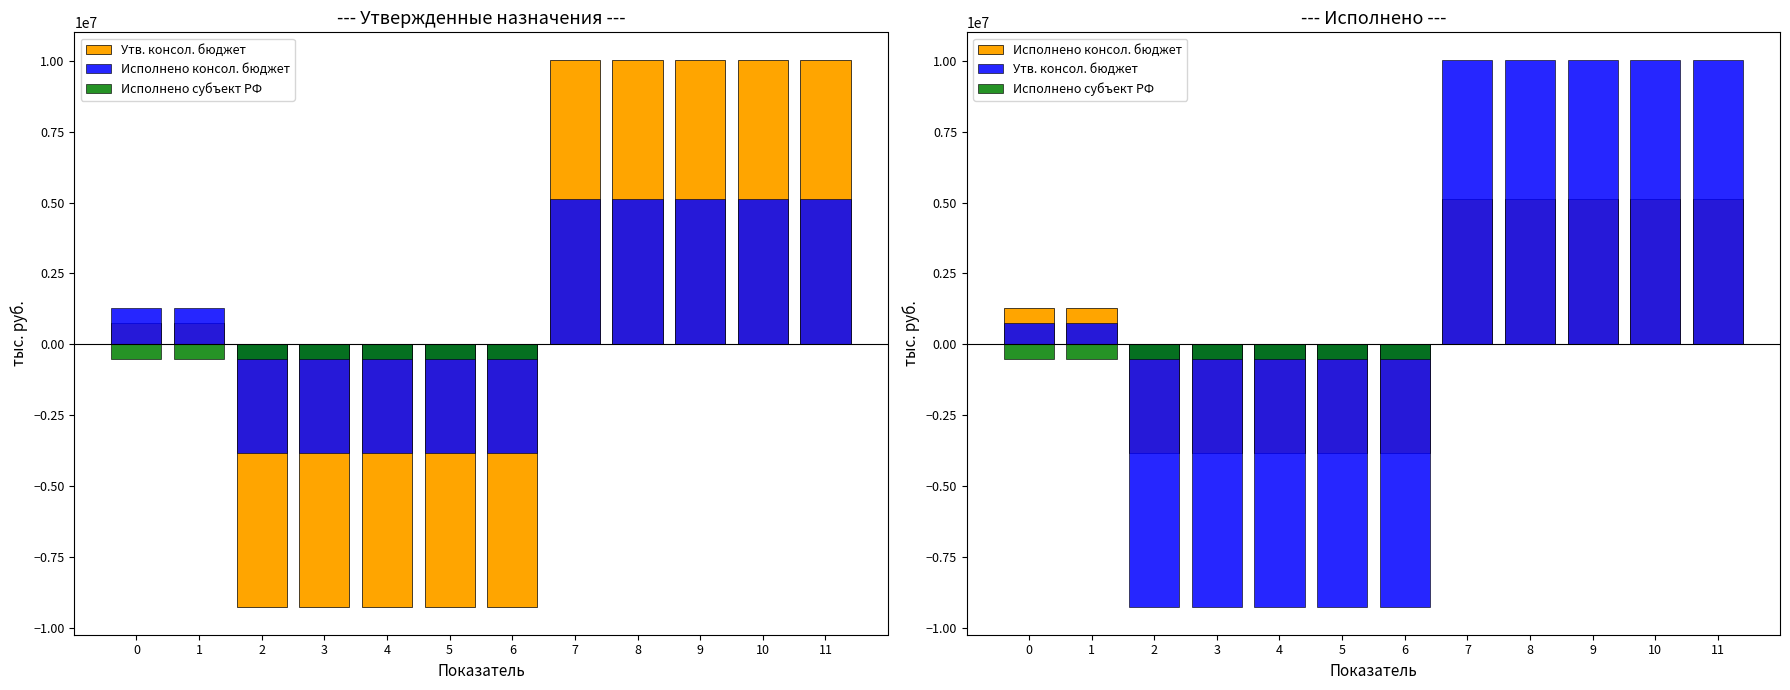

Does the chart contain stacked bars?

No